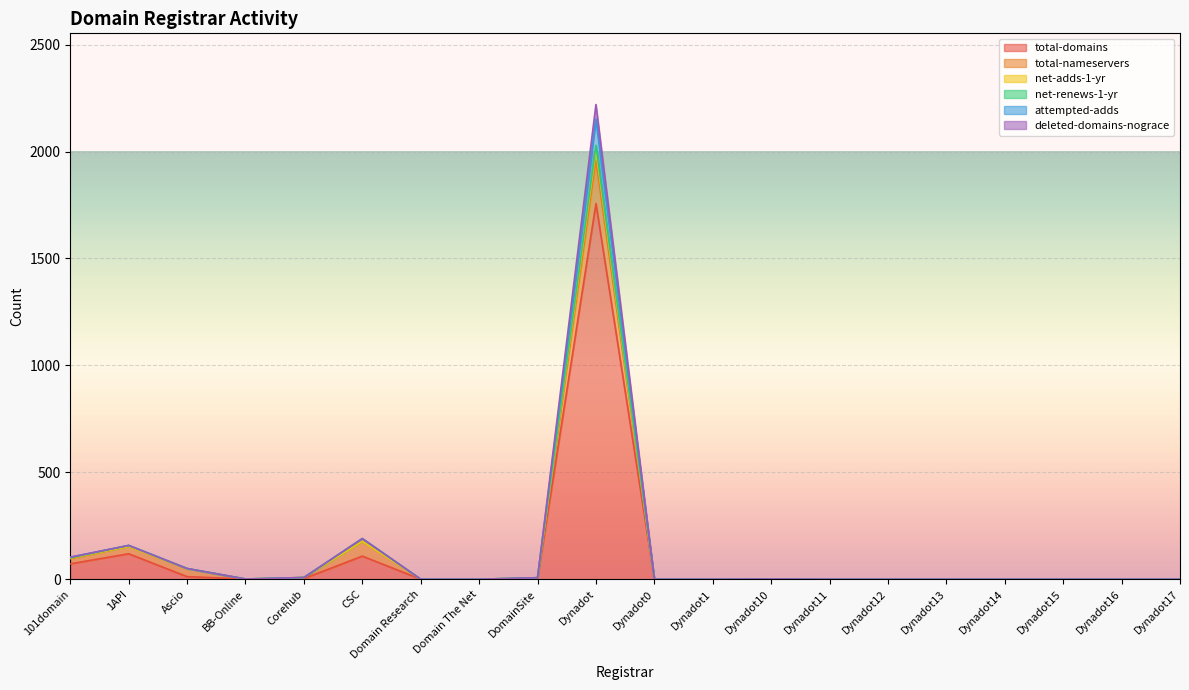

How many positive values does the attempted-adds series have?

9